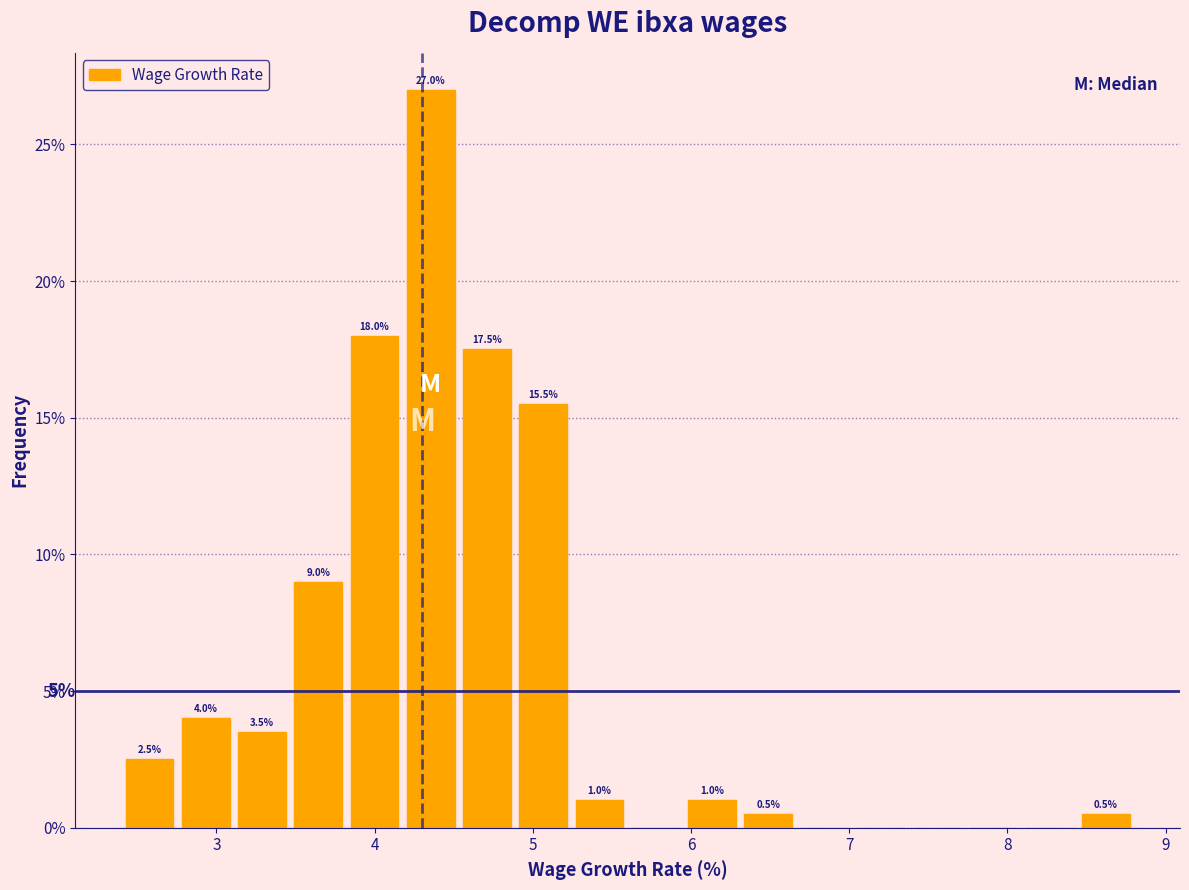

Around what value on the x-axis is the tallest bar? Give the approximate position of its centre, as read against the axis.

4.4